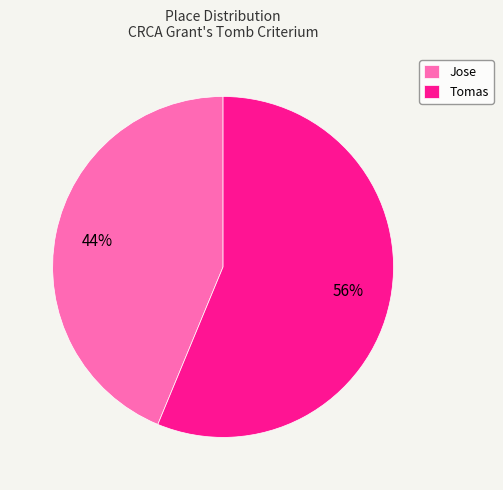

Rank the categories by value from highest to lowest.

Tomas, Jose